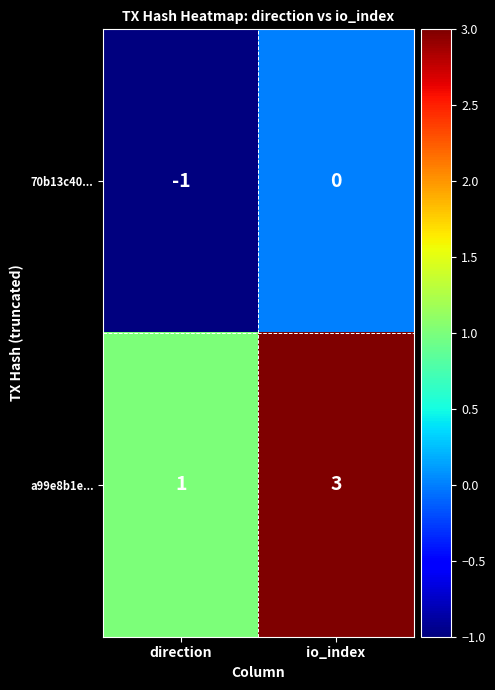

Which series has the largest range (max minus min)?

a99e8b1e...